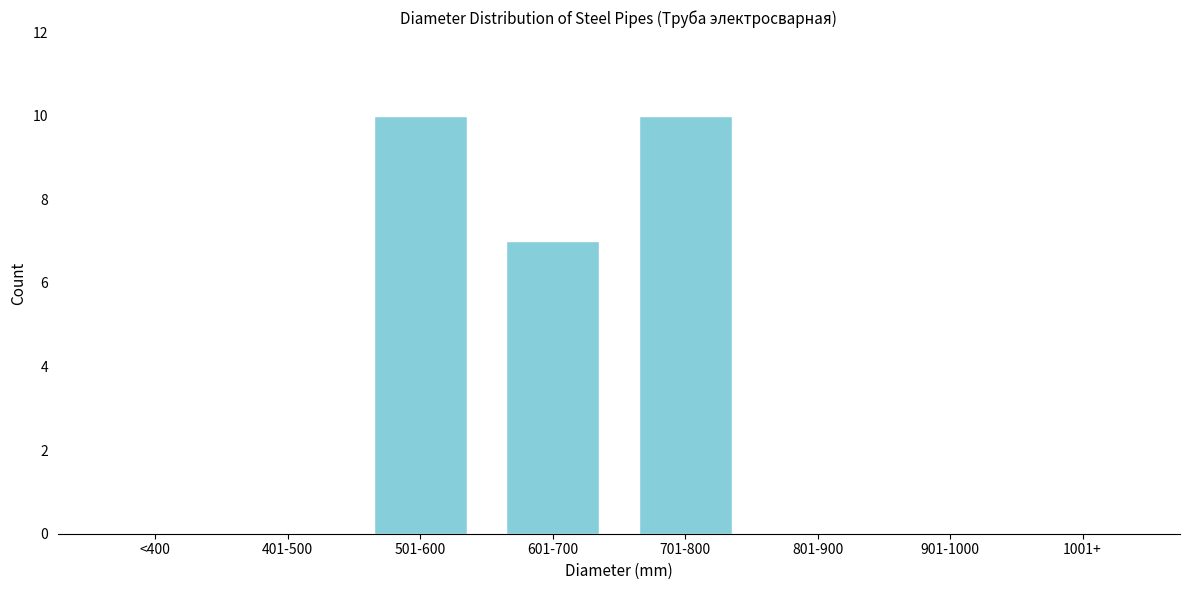

Reading left to right, list all the values displayed in this chart.

<400=0	401-500=0	501-600=10	601-700=7	701-800=10	801-900=0	901-1000=0	1001+=0